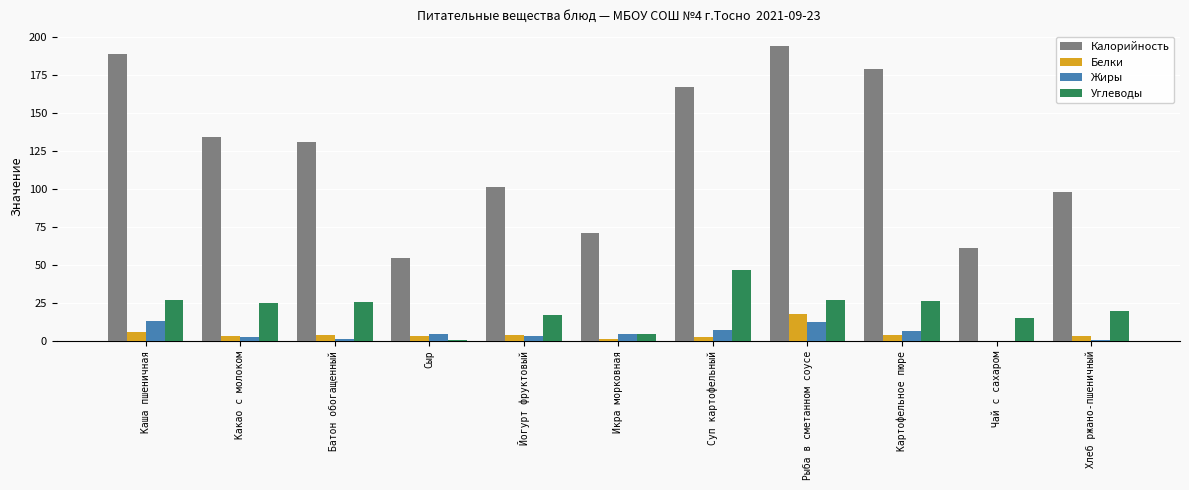

Count the number of categories in the chart.

11